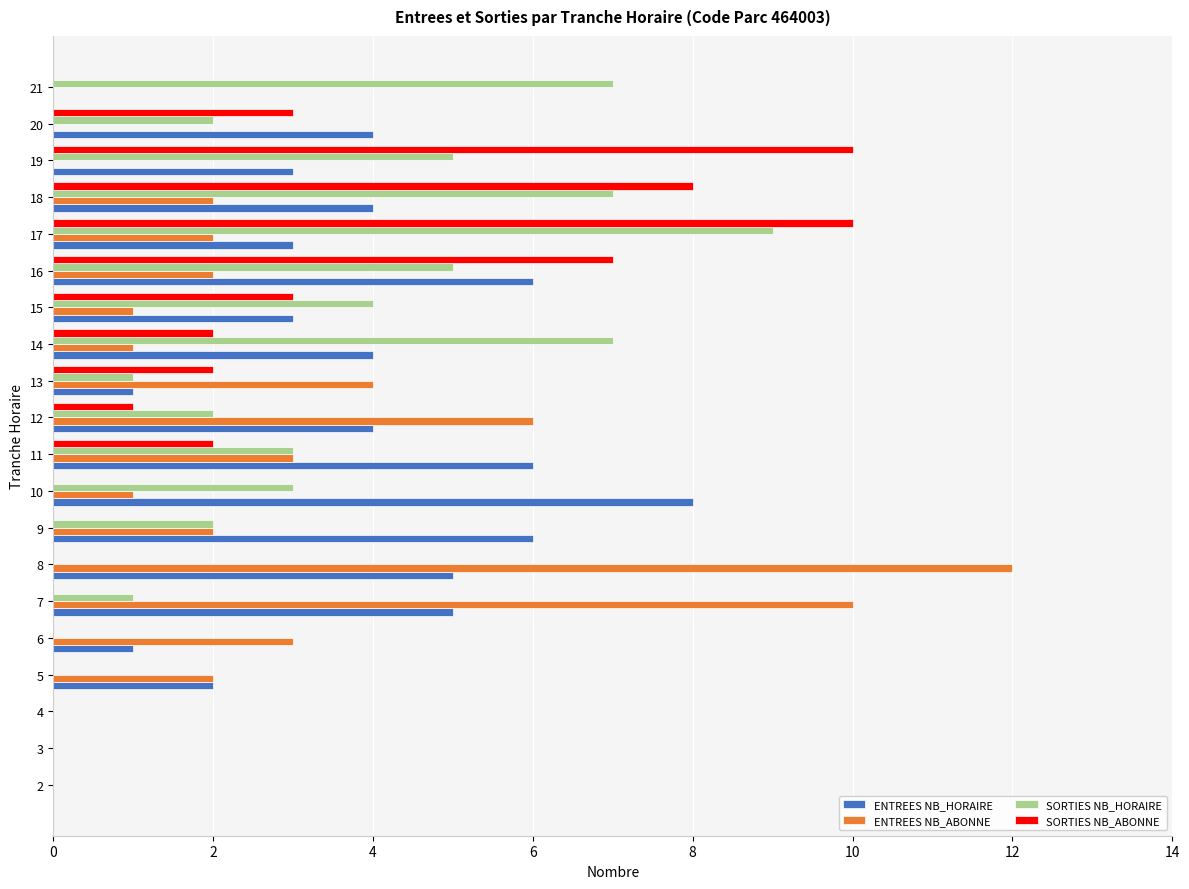

What is the sum of all SORTIES NB_ABONNE values?

48